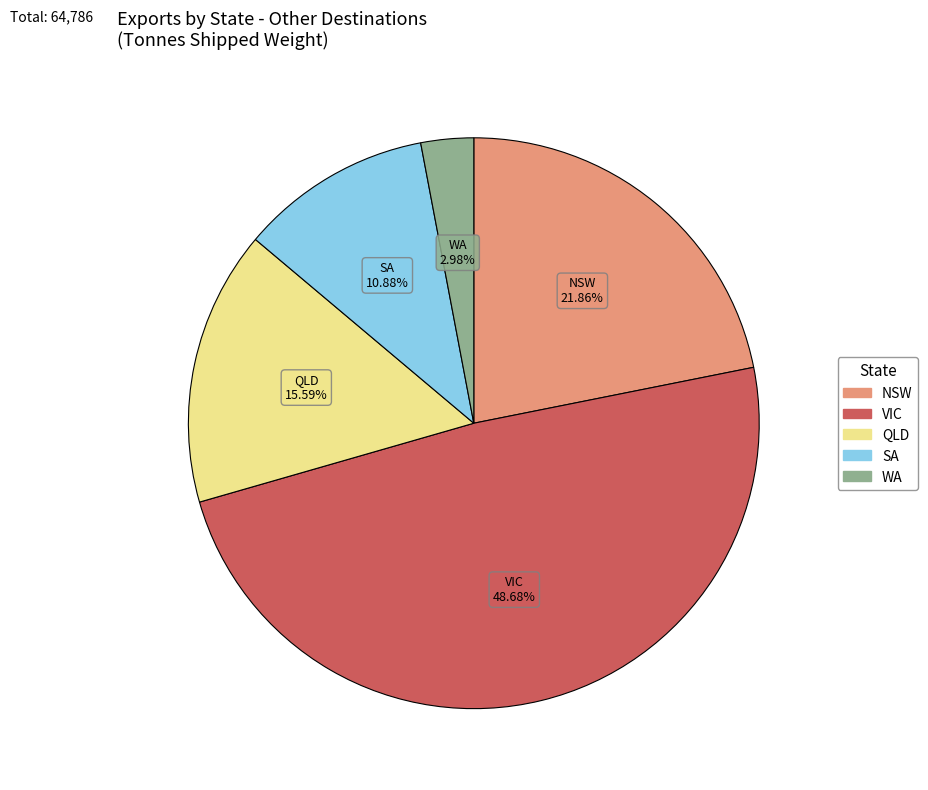

Which category has the smallest portion of the pie?

WA